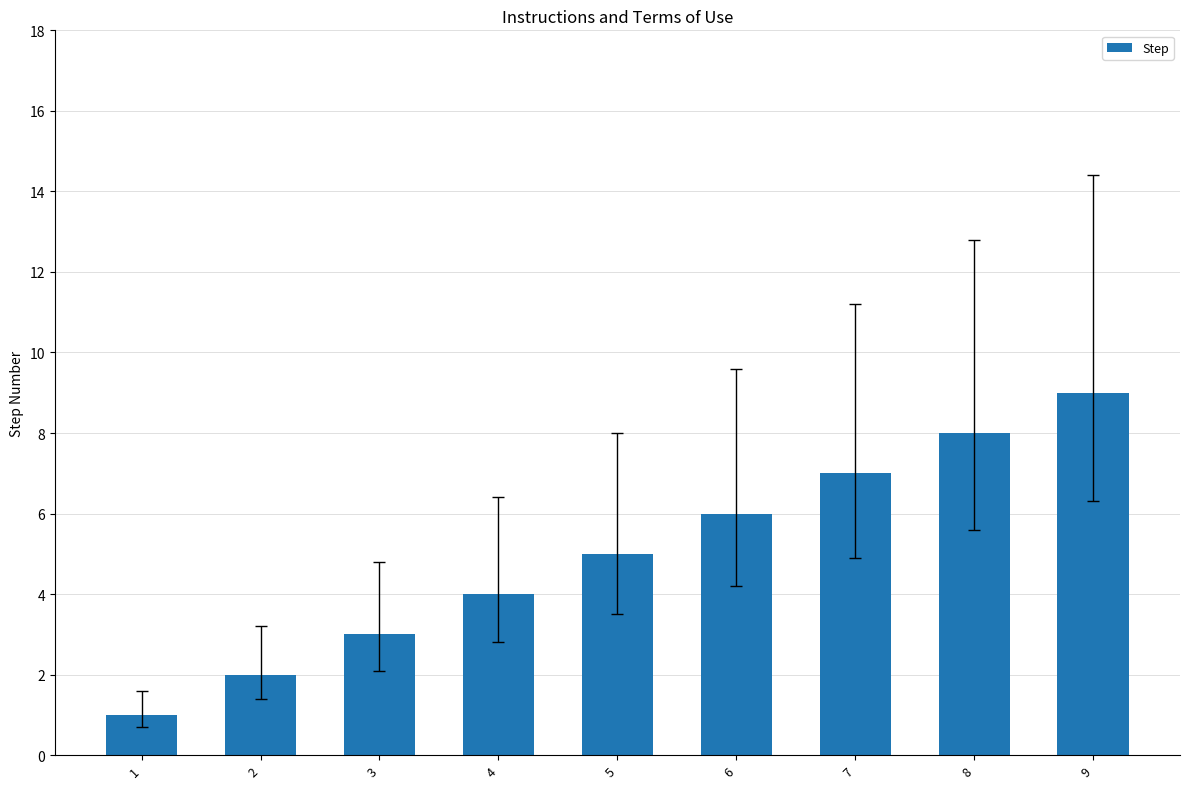

Reading right to left, extract all data points from this chart.

9=9	8=8	7=7	6=6	5=5	4=4	3=3	2=2	1=1